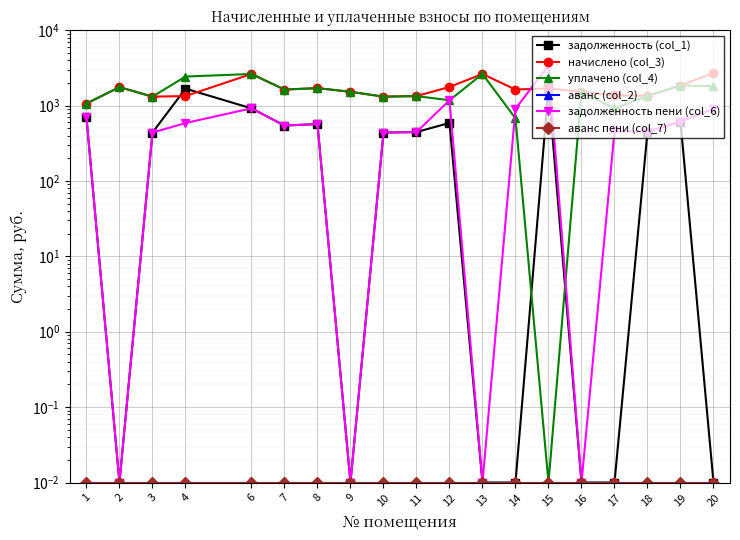

True or false: аванс пени (col_7) and аванс (col_2) cross at least once.

False